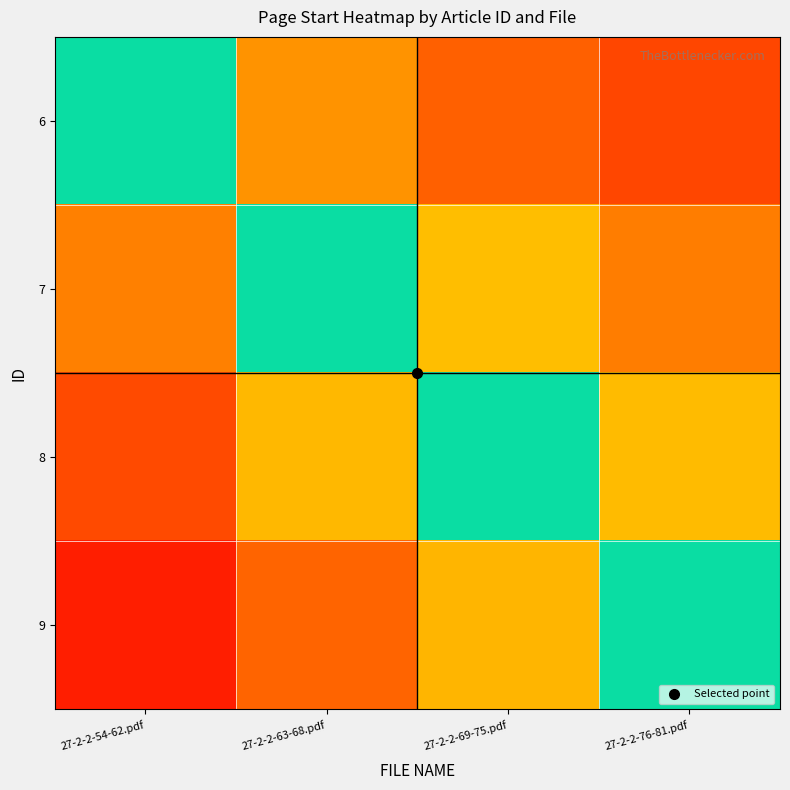

Reading right to left, extract all data points from this chart.

6: 27-2-2-76-81.pdf=0.7	27-2-2-69-75.pdf=0.8	27-2-2-63-68.pdf=0.9	27-2-2-54-62.pdf=1.0
7: 27-2-2-76-81.pdf=0.8	27-2-2-69-75.pdf=0.9	27-2-2-63-68.pdf=1.0	27-2-2-54-62.pdf=1.2
8: 27-2-2-76-81.pdf=0.9	27-2-2-69-75.pdf=1.0	27-2-2-63-68.pdf=1.1	27-2-2-54-62.pdf=1.3
9: 27-2-2-76-81.pdf=1.0	27-2-2-69-75.pdf=1.1	27-2-2-63-68.pdf=1.2	27-2-2-54-62.pdf=1.4